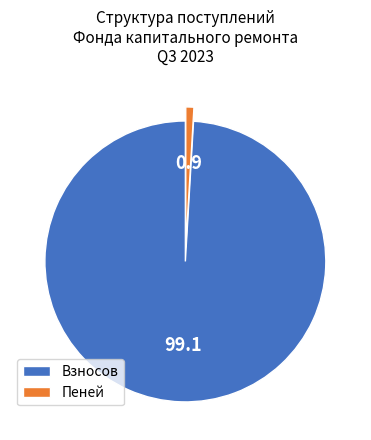

Which category has the smallest portion of the pie?

Пеней